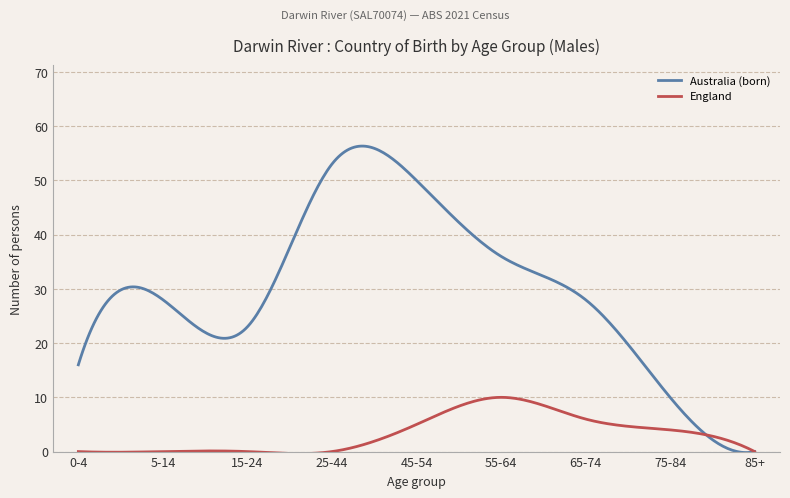

Which series has the largest total across all categories?

Australia (born)